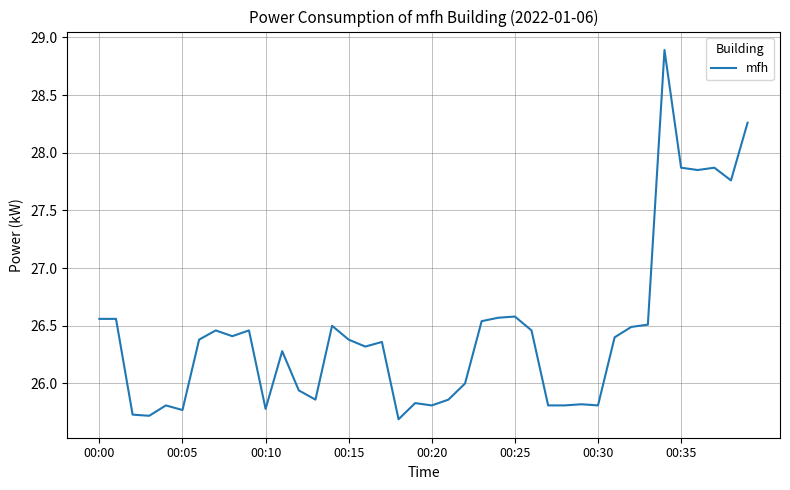

Does the chart have visible grid lines?

Yes